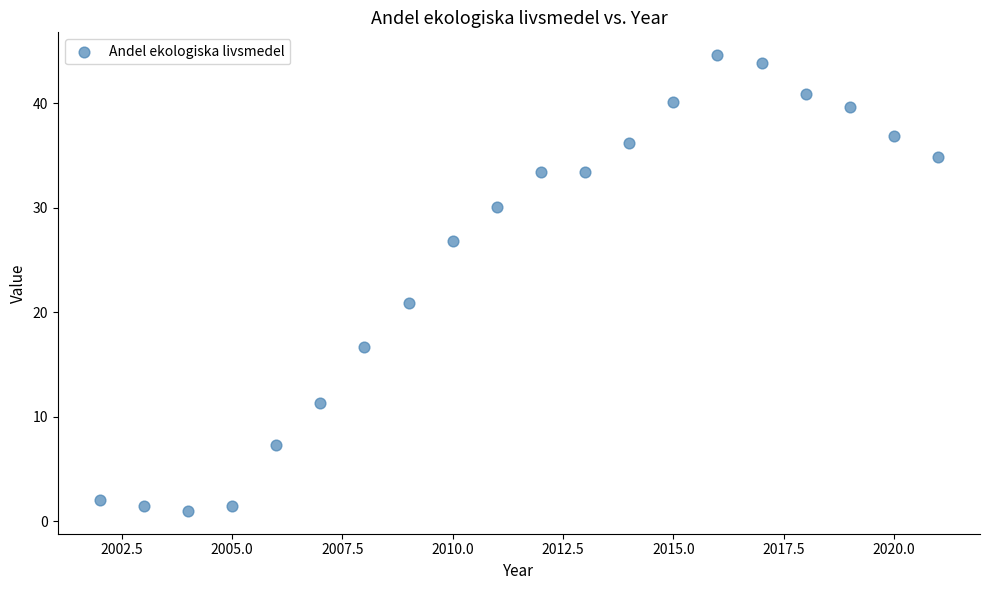

What is the range of Y values (max minus min)?

43.6